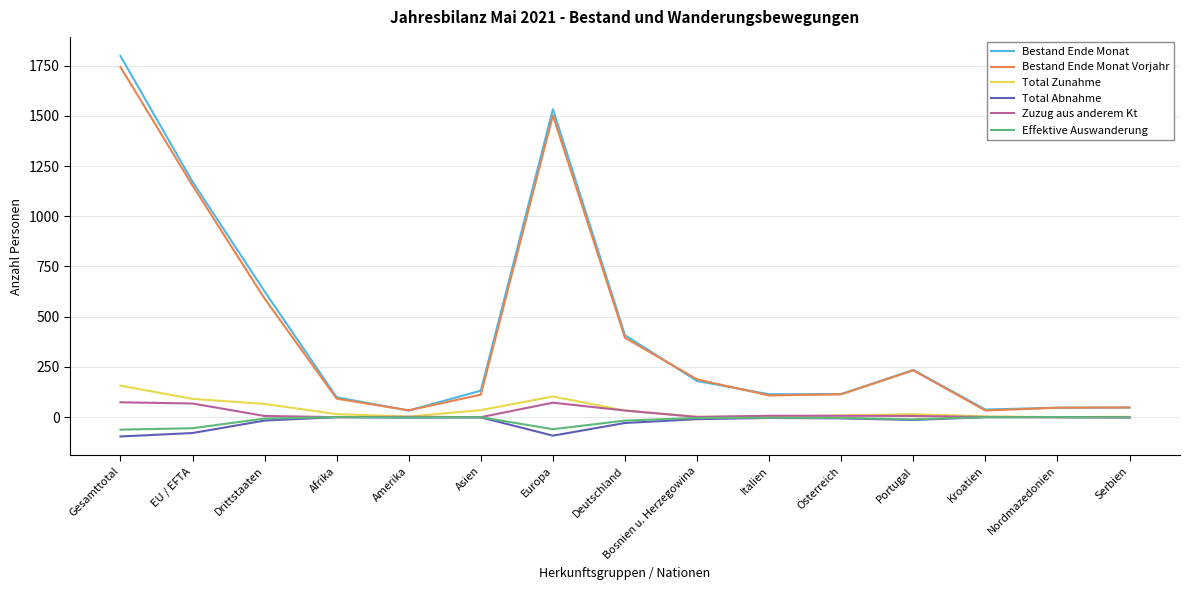

The value of Total Zunahme at Gesamttotal is 157. True or false?

True